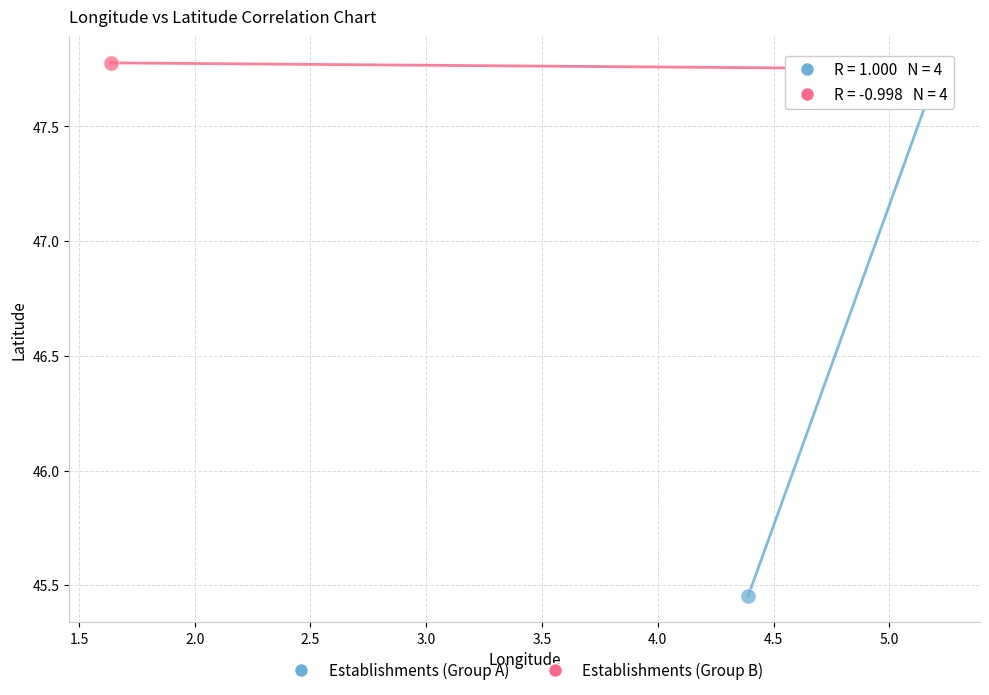

Which series has the largest Y range (max minus min)?

Establishments (Group A)